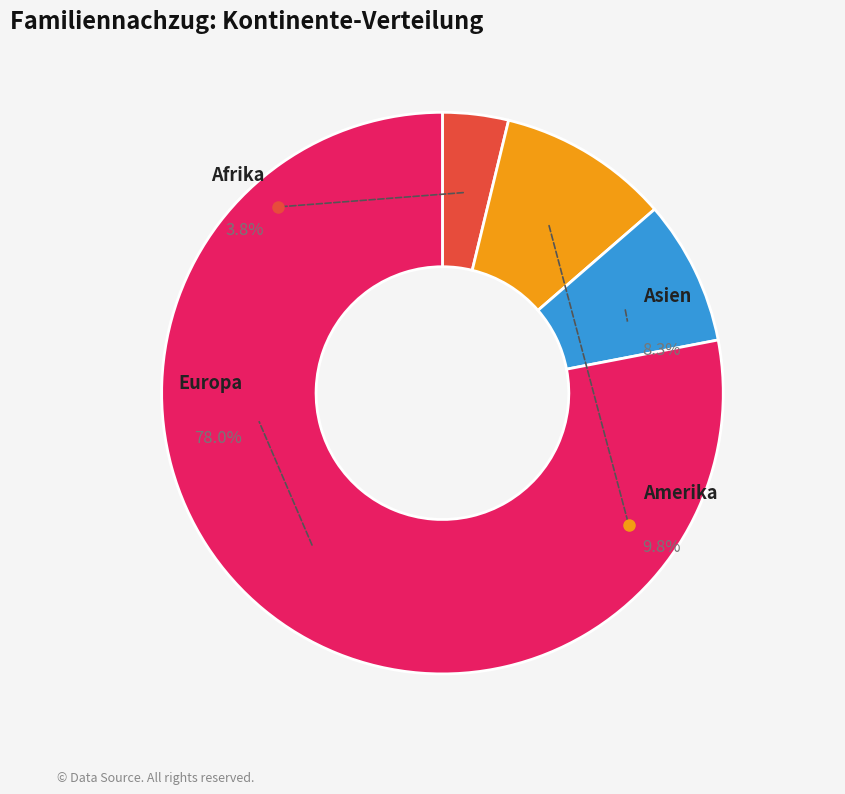

To the nearest percent, what is the combined percentage of Ozeanien and Amerika?

10%